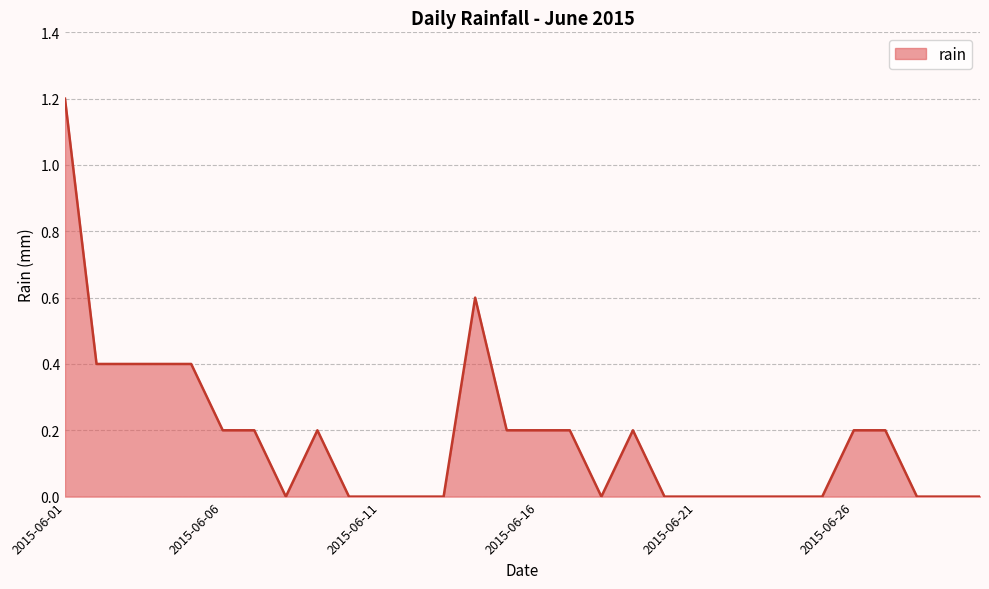

What is the difference between the maximum and minimum values?

1.2